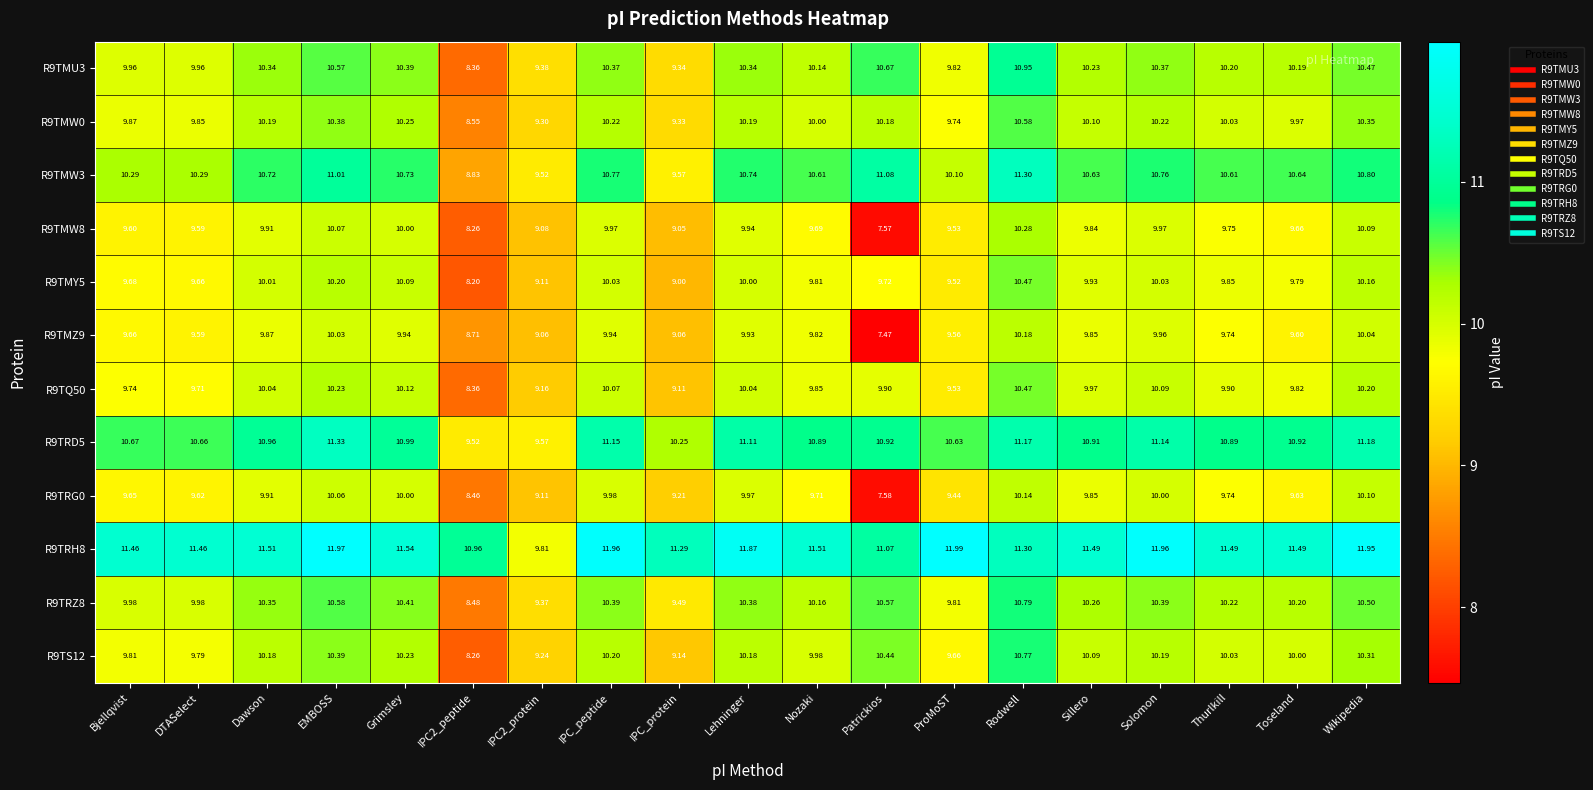

At which category is the sum across all series the highest?

Rodwell